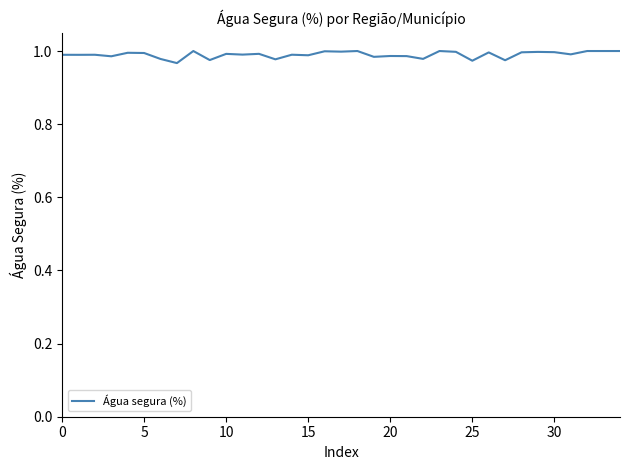

Is this an area chart (filled region under the line)?

No